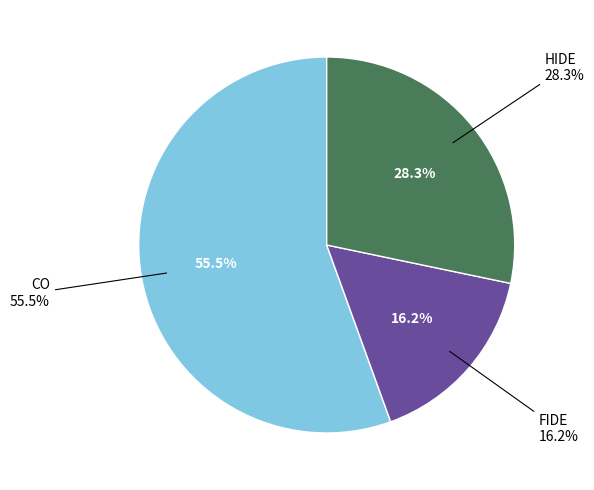

How many segments does this pie chart have?

3